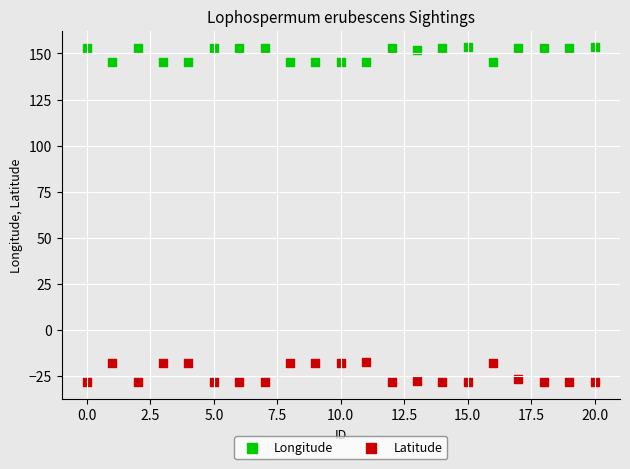

Which series has the widest spread of Y values?

Latitude